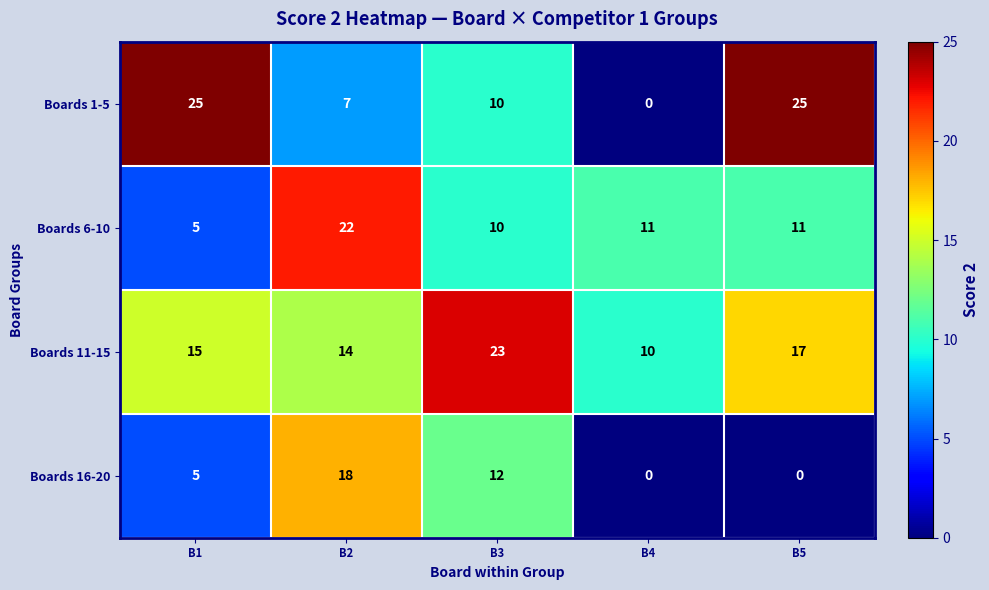

What is the total value across all series at B1?

50